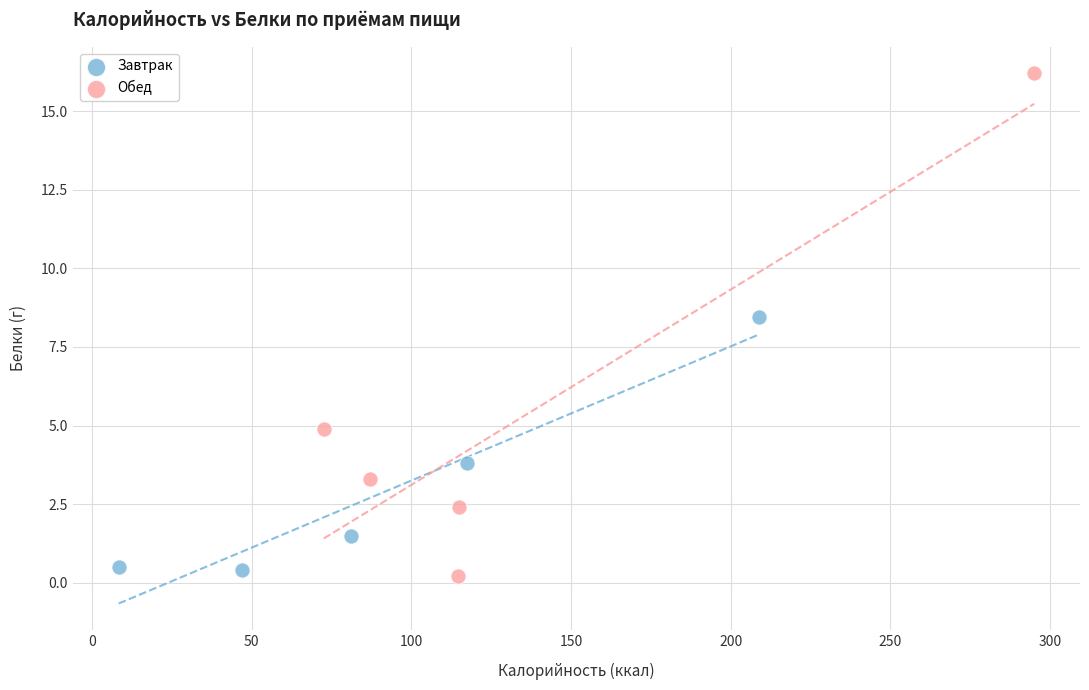

Which series reaches the maximum Y coordinate?

Обед